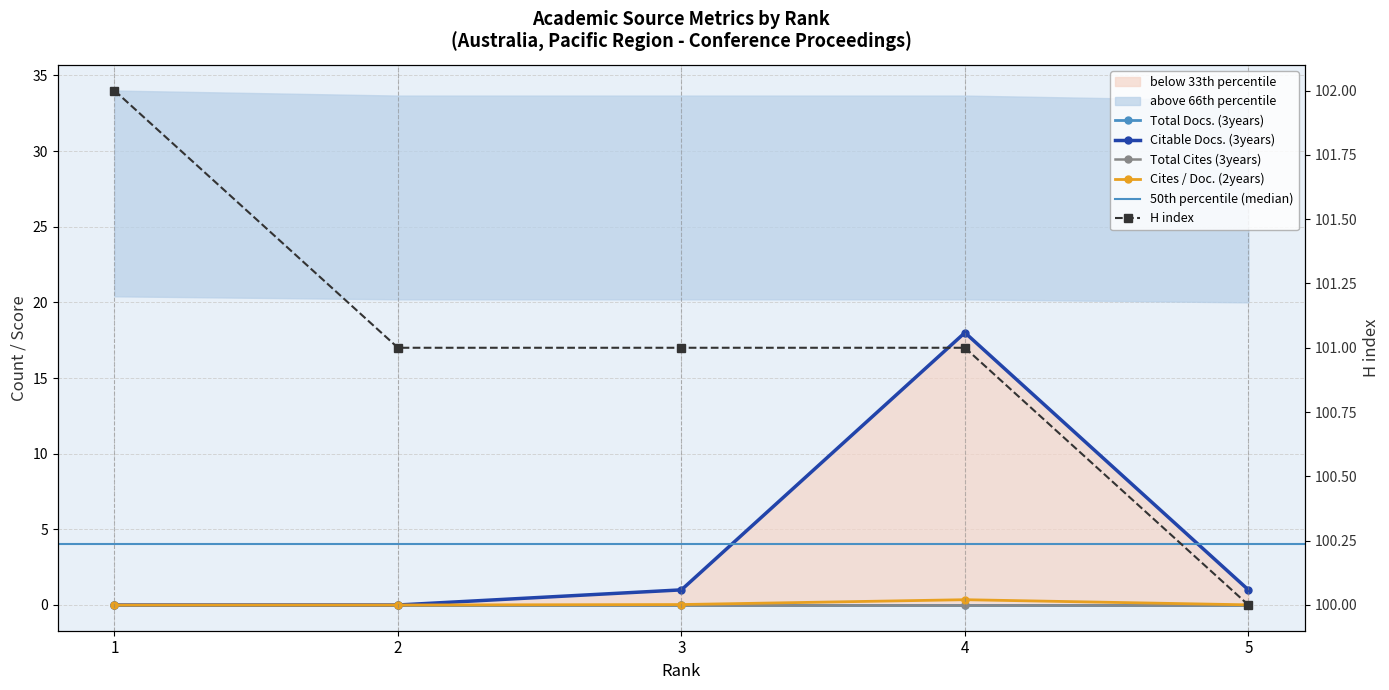

Which series has the largest total across all categories?

H index